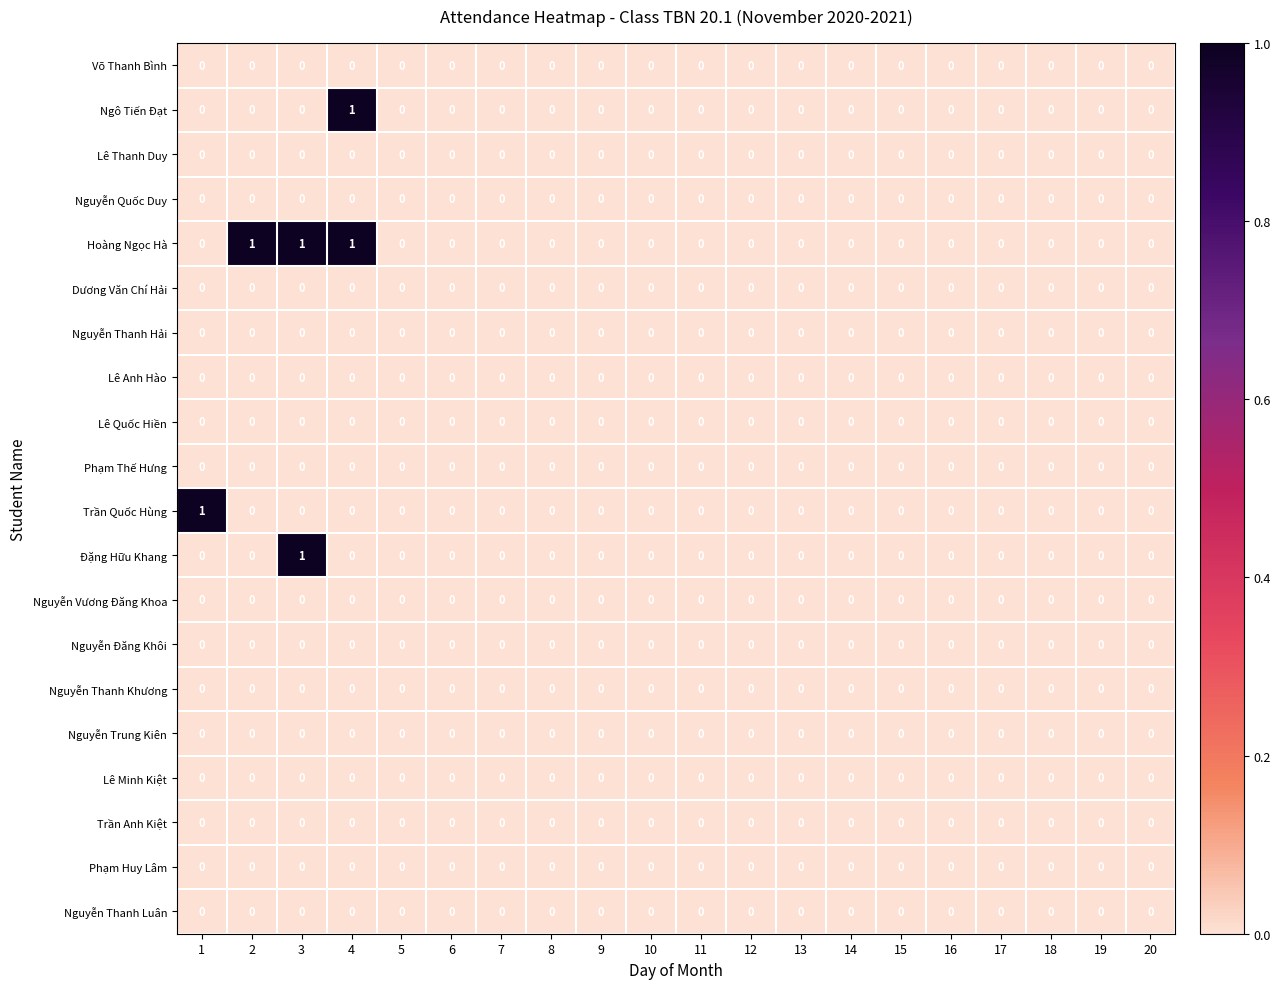

Which series has the largest total across all categories?

Hoàng Ngọc Hà